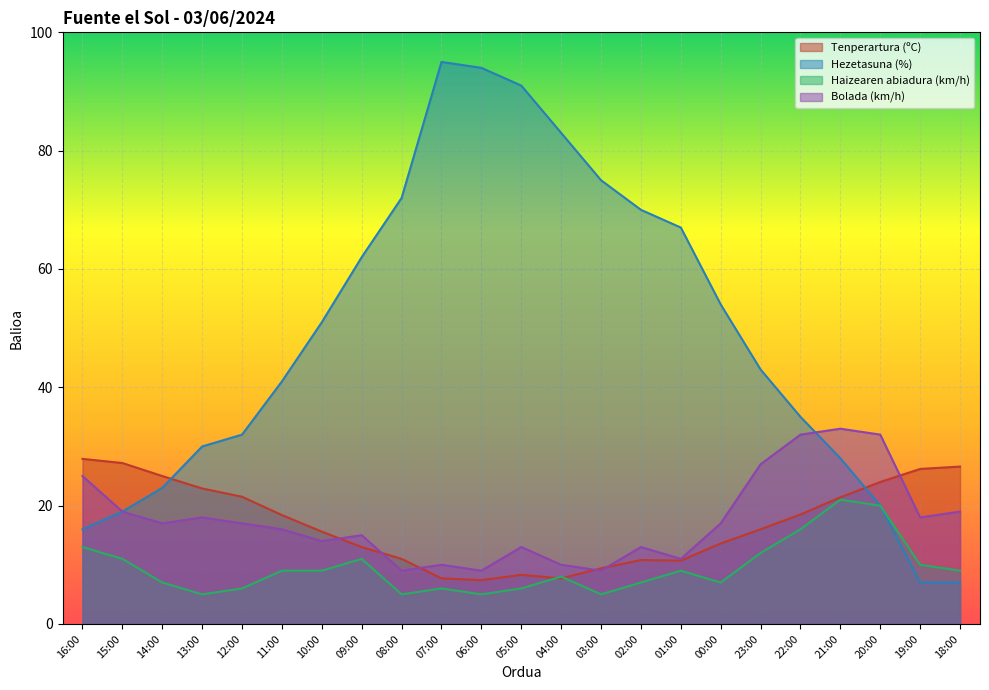

Reading right to left, extract all data points from this chart.

Tenperartura (ºC): 18:00=26.6	19:00=26.2	20:00=24.0	21:00=21.4	22:00=18.5	23:00=16.0	00:00=13.6	01:00=10.7	02:00=10.8	03:00=9.4	04:00=7.7	05:00=8.3	06:00=7.4	07:00=7.7	08:00=11.0	09:00=13.0	10:00=15.6	11:00=18.4	12:00=21.5	13:00=22.9	14:00=25.0	15:00=27.2	16:00=27.9
Hezetasuna (%): 18:00=7.0	19:00=7.0	20:00=20.0	21:00=28.0	22:00=35.0	23:00=43.0	00:00=54.0	01:00=67.0	02:00=70.0	03:00=75.0	04:00=83.0	05:00=91.0	06:00=94.0	07:00=95.0	08:00=72.0	09:00=62.0	10:00=51.0	11:00=41.0	12:00=32.0	13:00=30.0	14:00=23.0	15:00=19.0	16:00=16.0
Haizearen abiadura (km/h): 18:00=9.0	19:00=10.0	20:00=20.0	21:00=21.0	22:00=16.0	23:00=12.0	00:00=7.0	01:00=9.0	02:00=7.0	03:00=5.0	04:00=8.0	05:00=6.0	06:00=5.0	07:00=6.0	08:00=5.0	09:00=11.0	10:00=9.0	11:00=9.0	12:00=6.0	13:00=5.0	14:00=7.0	15:00=11.0	16:00=13.0
Bolada (km/h): 18:00=19.0	19:00=18.0	20:00=32.0	21:00=33.0	22:00=32.0	23:00=27.0	00:00=17.0	01:00=11.0	02:00=13.0	03:00=9.0	04:00=10.0	05:00=13.0	06:00=9.0	07:00=10.0	08:00=9.0	09:00=15.0	10:00=14.0	11:00=16.0	12:00=17.0	13:00=18.0	14:00=17.0	15:00=19.0	16:00=25.0